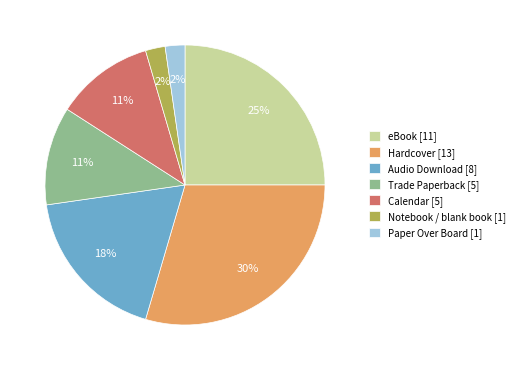

How many segments does this pie chart have?

7